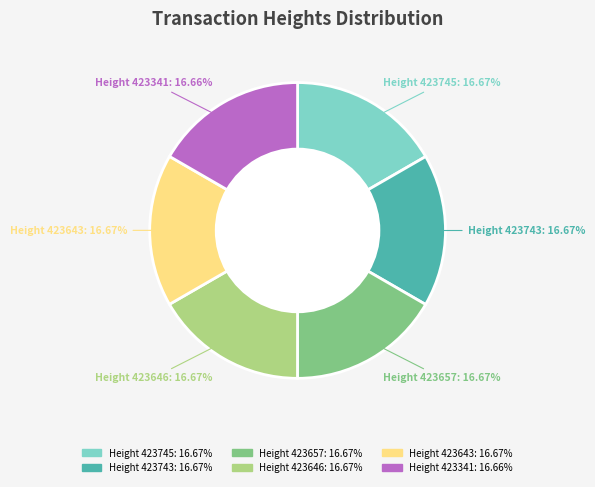

Is there any slice that represents more than half of the pie?

No